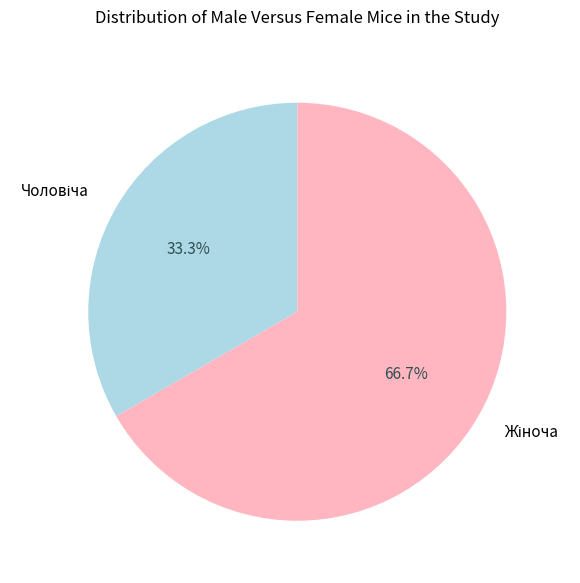

Is there a majority slice in this chart?

Yes